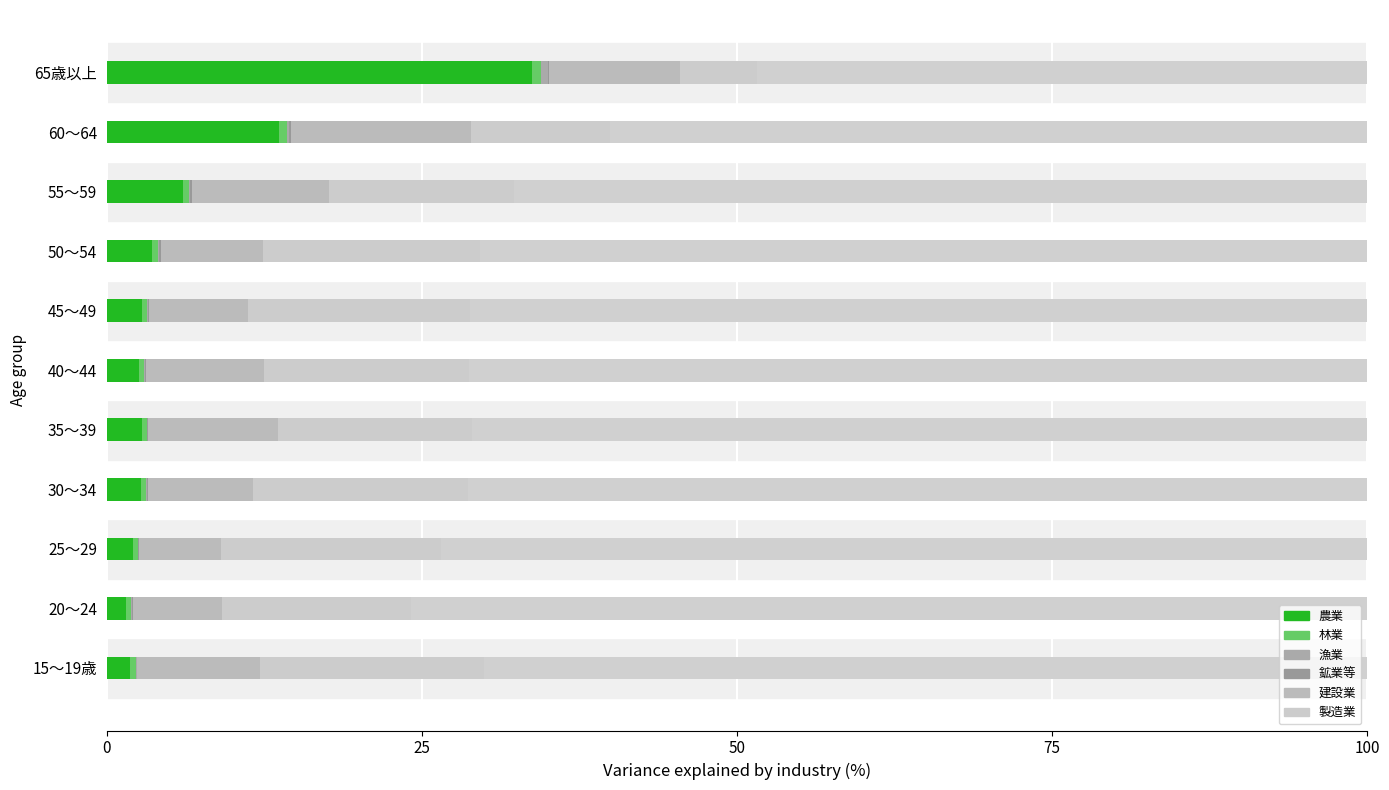

How many bars are there in each group?

6